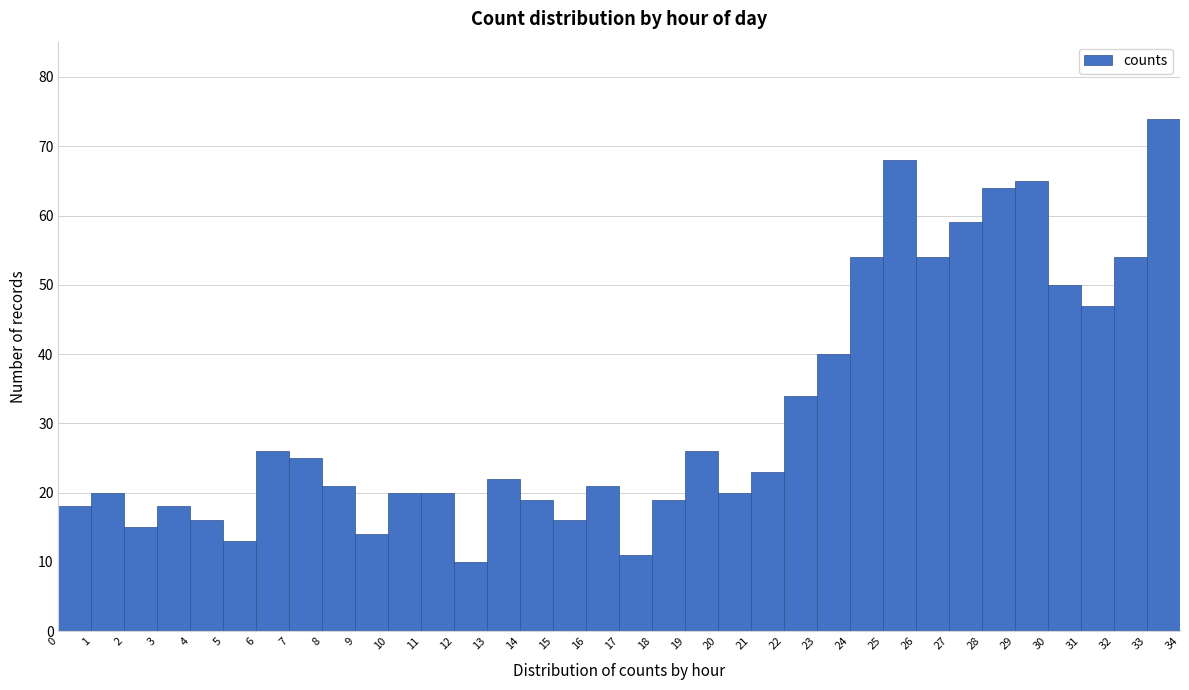

Reading left to right, list every bar in this chart as the range it spans on the x-axis followed by its height. The values are not printed on the chart, so give them approximately, as read against the axis.

0 to 1: 18
1 to 2: 20
2 to 3: 15
3 to 4: 18
4 to 5: 16
5 to 6: 13
6 to 7: 26
7 to 8: 25
8 to 9: 21
9 to 10: 14
10 to 11: 20
11 to 12: 20
12 to 13: 10
13 to 14: 22
14 to 15: 19
15 to 16: 16
16 to 17: 21
17 to 18: 11
18 to 19: 19
19 to 20: 26
20 to 21: 20
21 to 22: 23
22 to 23: 34
23 to 24: 40
24 to 25: 54
25 to 26: 68
26 to 27: 54
27 to 28: 59
28 to 29: 64
29 to 30: 65
30 to 31: 50
31 to 32: 47
32 to 33: 54
33 to 34: 74